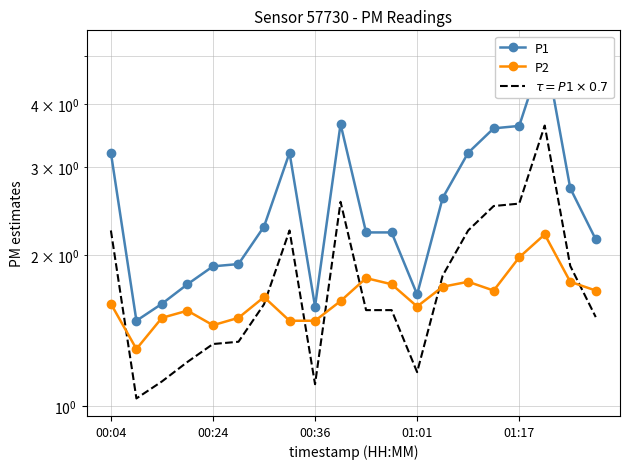

What is the difference between the P1 values at 13 and 19?

0.5